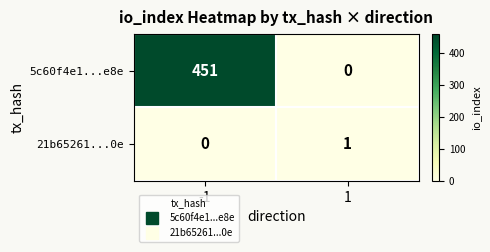

What is the maximum value shown in the chart?

451